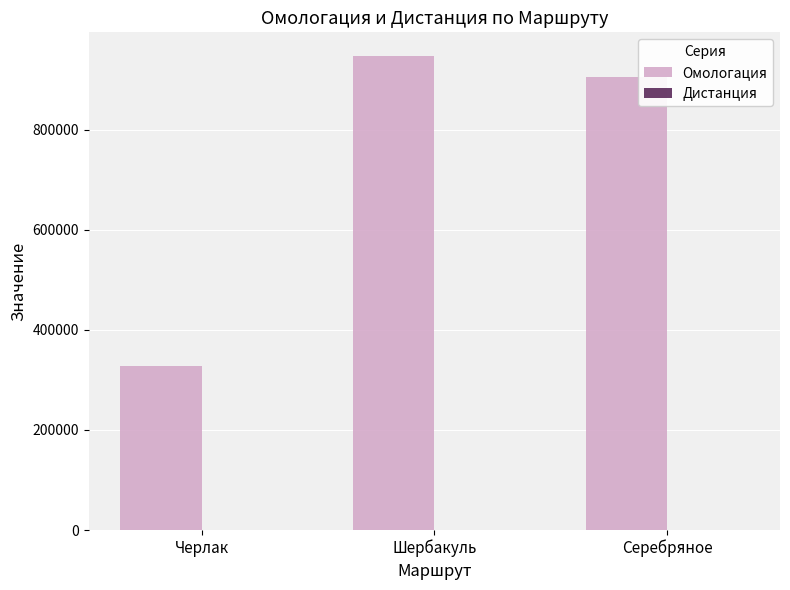

Between Шербакуль and Серебряное, which series saw the biggest shift?

Омологация